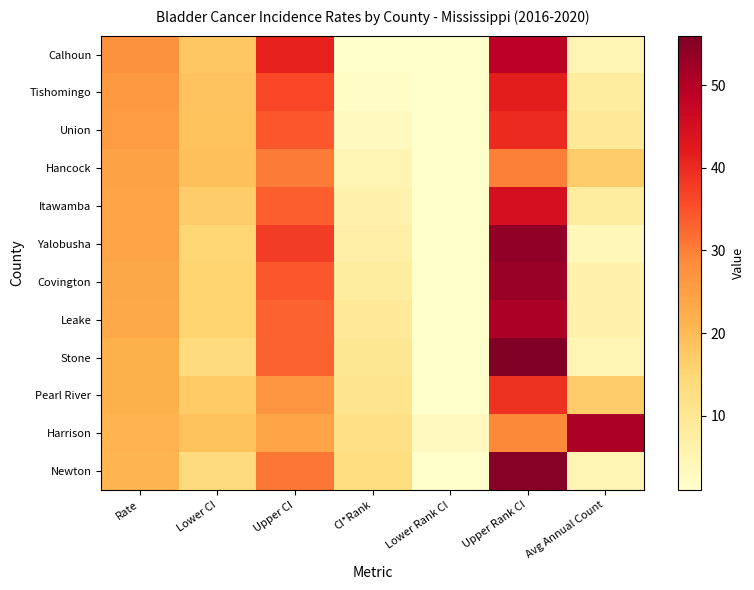

Reading left to right, list all the values displayed in this chart.

Calhoun: Rate=27.6	Lower CI=17.9	Upper CI=41.0	CI*Rank=1.0	Lower Rank CI=1.0	Upper Rank CI=49.0	Avg Annual Count=5.0
Tishomingo: Rate=26.1	Lower CI=18.5	Upper CI=36.3	CI*Rank=2.0	Lower Rank CI=1.0	Upper Rank CI=42.0	Avg Annual Count=8.0
Union: Rate=25.6	Lower CI=18.7	Upper CI=34.5	CI*Rank=3.0	Lower Rank CI=1.0	Upper Rank CI=40.0	Avg Annual Count=9.0
Hancock: Rate=24.3	Lower CI=19.2	Upper CI=30.4	CI*Rank=5.0	Lower Rank CI=1.0	Upper Rank CI=30.0	Avg Annual Count=17.0
Itawamba: Rate=24.2	Lower CI=17.1	Upper CI=33.6	CI*Rank=6.0	Lower Rank CI=1.0	Upper Rank CI=45.0	Avg Annual Count=8.0
Yalobusha: Rate=24.2	Lower CI=15.1	Upper CI=37.7	CI*Rank=7.0	Lower Rank CI=1.0	Upper Rank CI=54.0	Avg Annual Count=4.0
Covington: Rate=23.5	Lower CI=15.5	Upper CI=34.4	CI*Rank=8.0	Lower Rank CI=1.0	Upper Rank CI=53.0	Avg Annual Count=6.0
Leake: Rate=23.2	Lower CI=15.6	Upper CI=33.2	CI*Rank=9.0	Lower Rank CI=1.0	Upper Rank CI=51.0	Avg Annual Count=6.0
Stone: Rate=21.8	Lower CI=13.8	Upper CI=33.2	CI*Rank=10.0	Lower Rank CI=1.0	Upper Rank CI=56.0	Avg Annual Count=5.0
Pearl River: Rate=21.8	Lower CI=17.3	Upper CI=27.2	CI*Rank=11.0	Lower Rank CI=1.0	Upper Rank CI=39.0	Avg Annual Count=17.0
Harrison: Rate=21.3	Lower CI=18.7	Upper CI=24.2	CI*Rank=12.0	Lower Rank CI=3.0	Upper Rank CI=29.0	Avg Annual Count=51.0
Newton: Rate=21.1	Lower CI=13.8	Upper CI=31.0	CI*Rank=13.0	Lower Rank CI=1.0	Upper Rank CI=55.0	Avg Annual Count=5.0